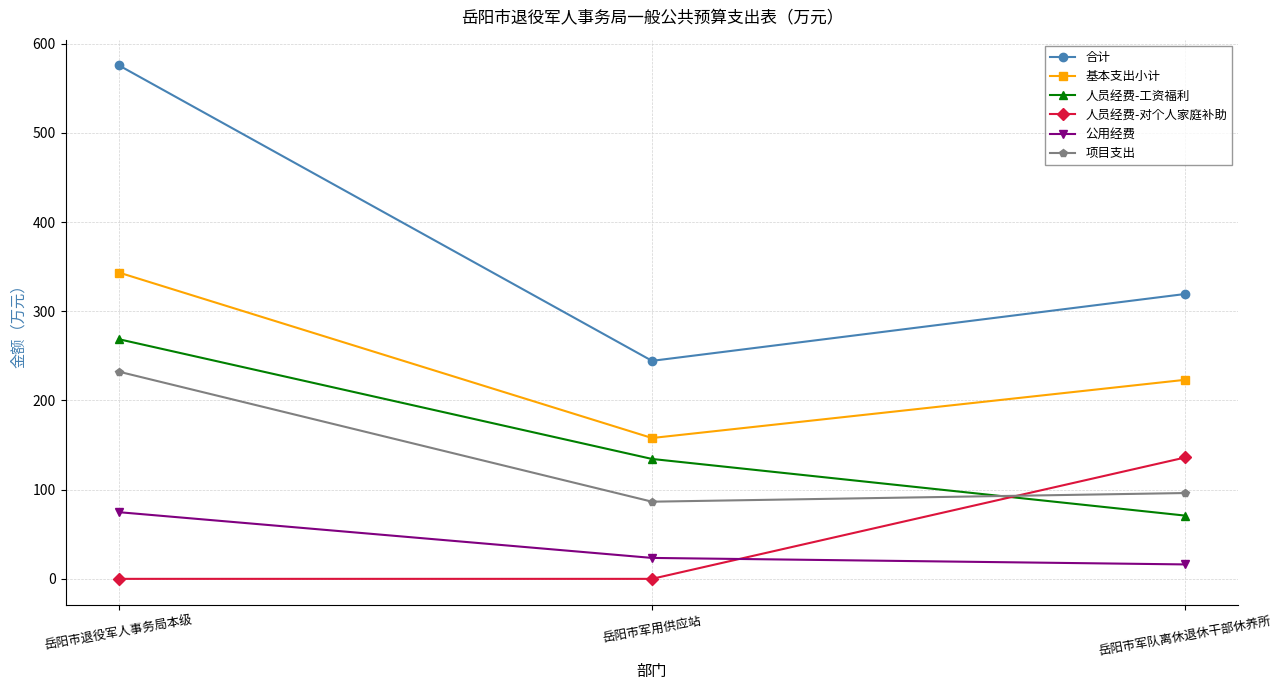

At which category is the sum across all series the highest?

岳阳市退役军人事务局本级